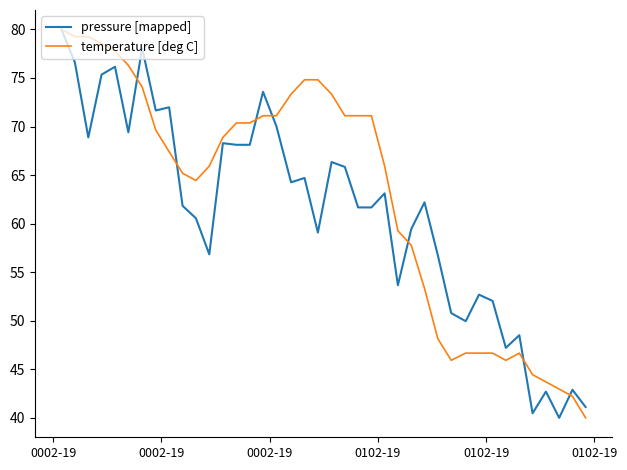

Which series has the largest total across all categories?

temperature [deg C]